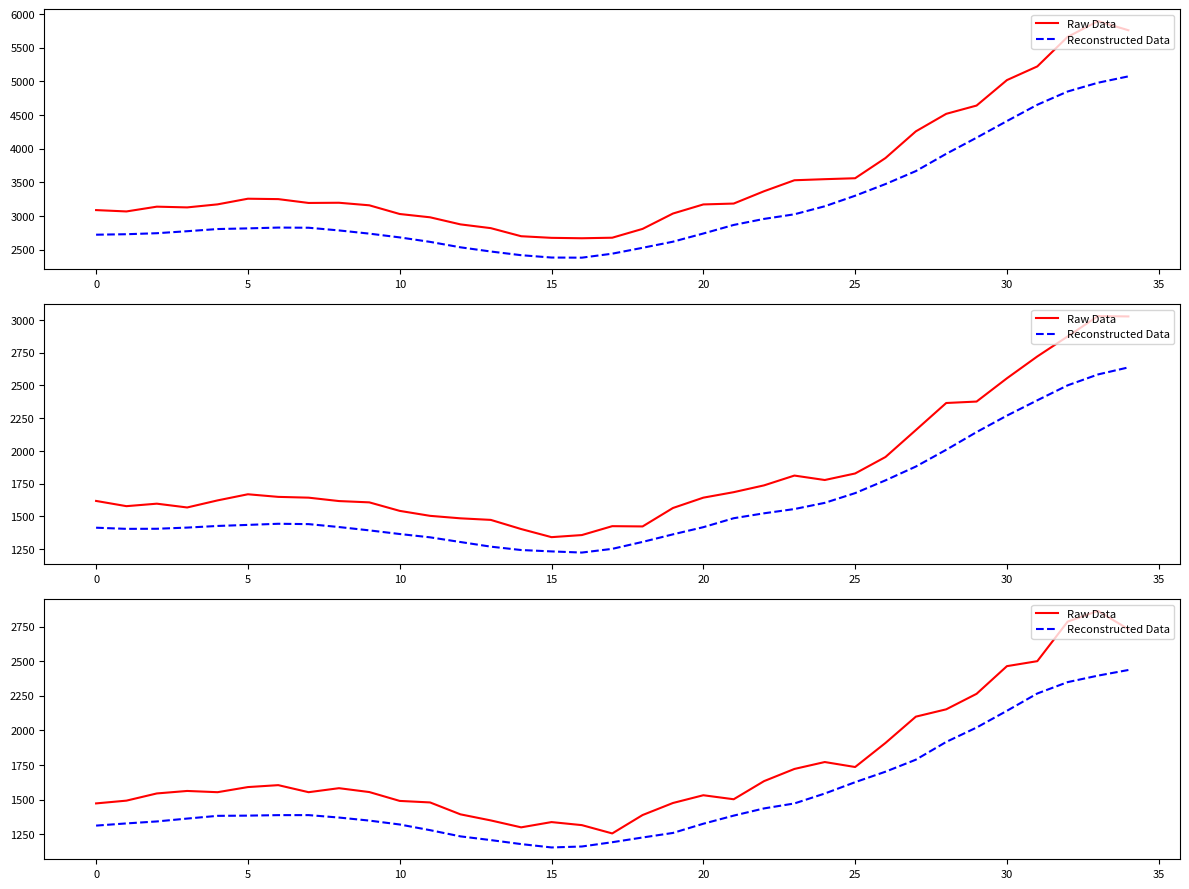

Read the Raw Data value at 0.

1492.0